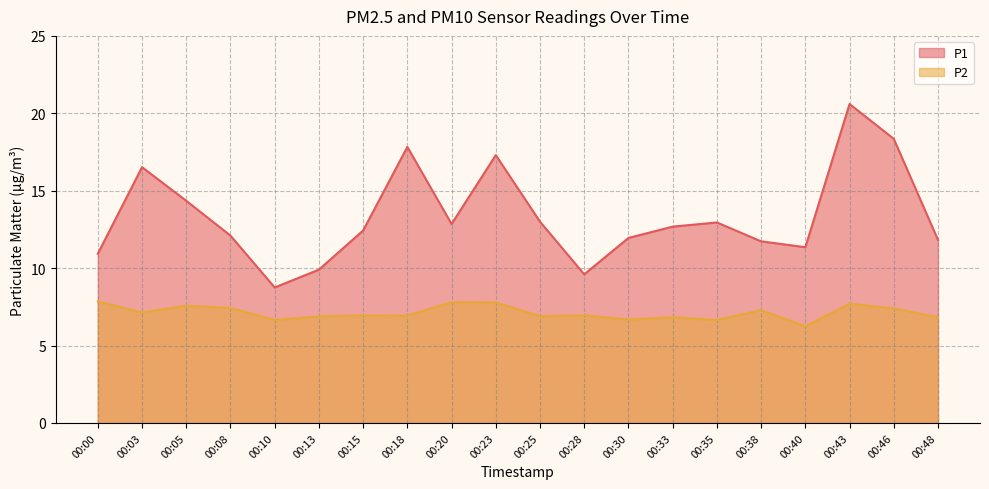

At which category does P1 reach its first local peak?

00:03